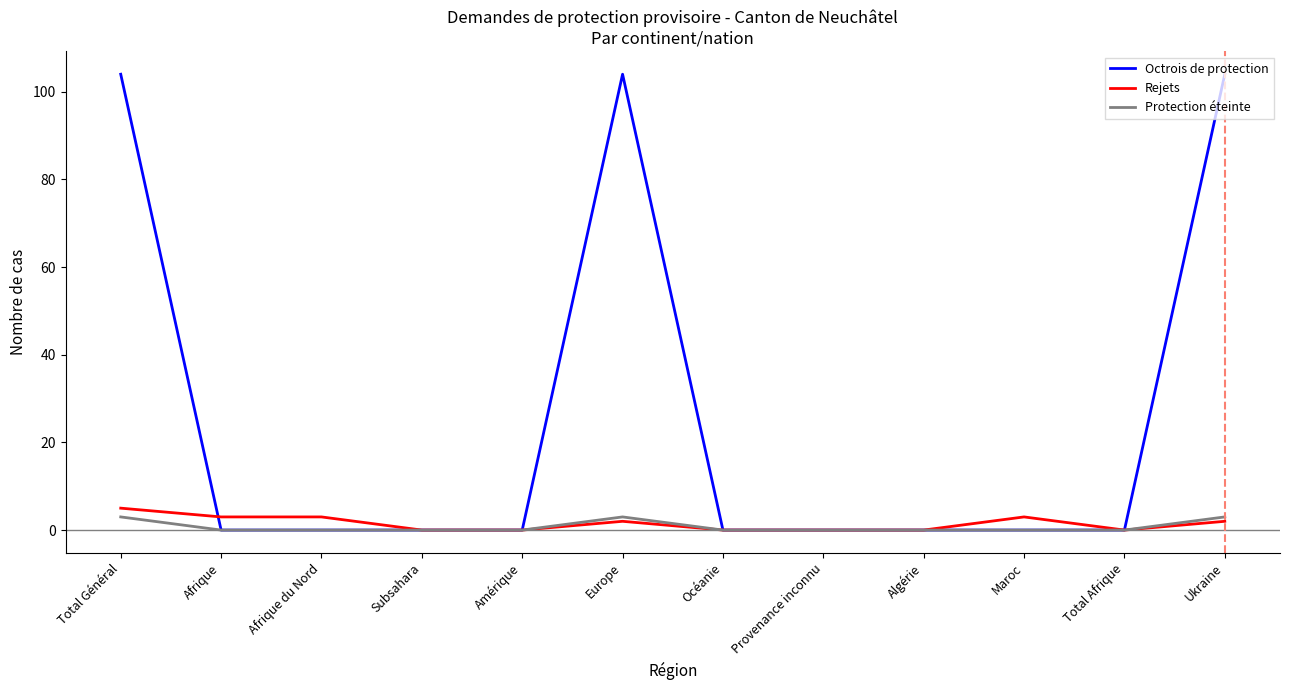

Which series has the widest spread of values?

Octrois de protection